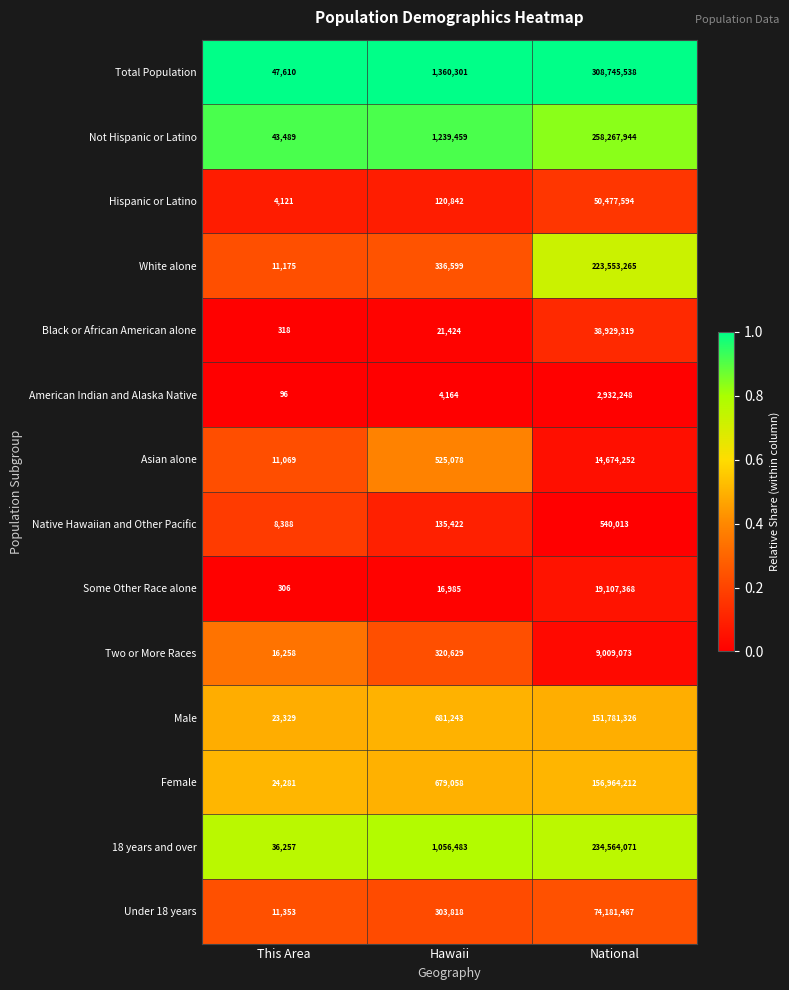

How many data points does each series have?

3